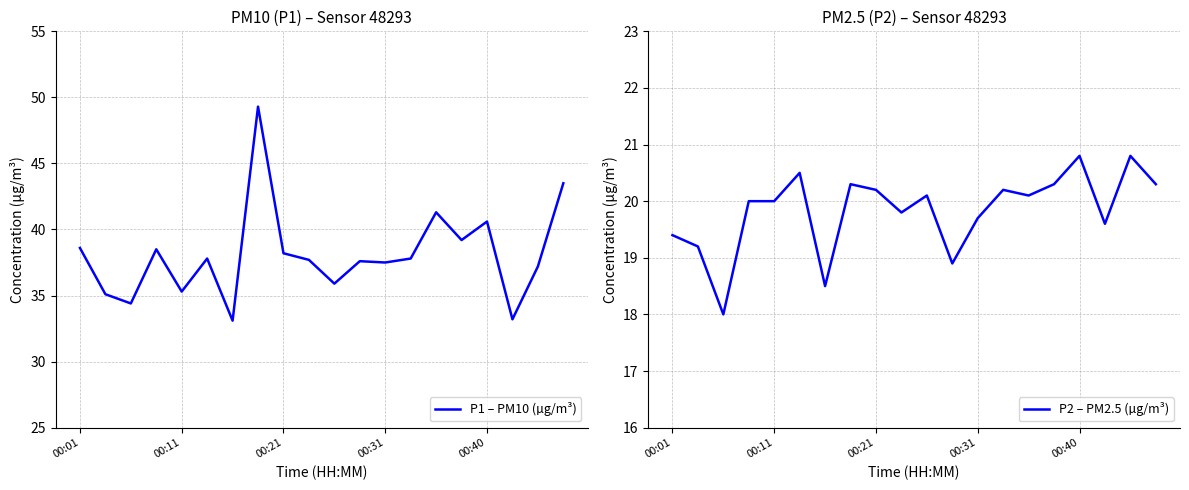

Is it true that P1 – PM10 (µg/m³) equals 38.2 at 00:21?

True